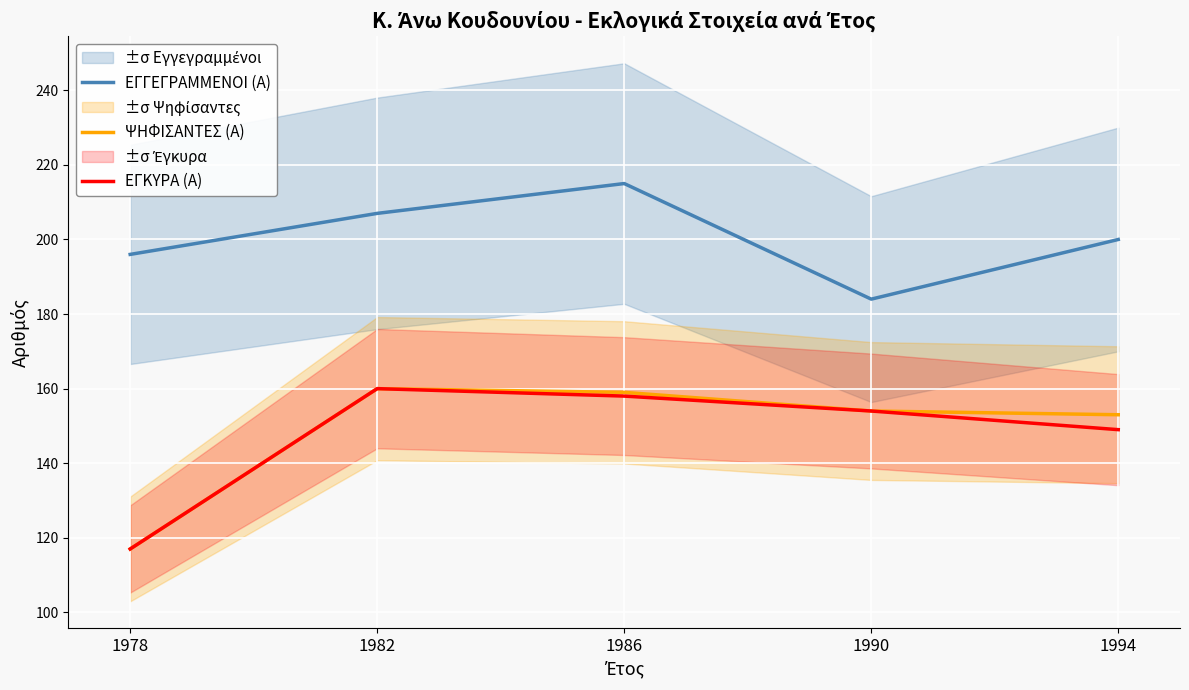

Reading right to left, extract all data points from this chart.

ΕΓΓΕΓΡΑΜΜΕΝΟΙ (Α): 1994=200	1990=184	1986=215	1982=207	1978=196
ΨΗΦΙΣΑΝΤΕΣ (Α): 1994=153	1990=154	1986=159	1982=160	1978=117
ΕΓΚΥΡΑ (Α): 1994=149	1990=154	1986=158	1982=160	1978=117